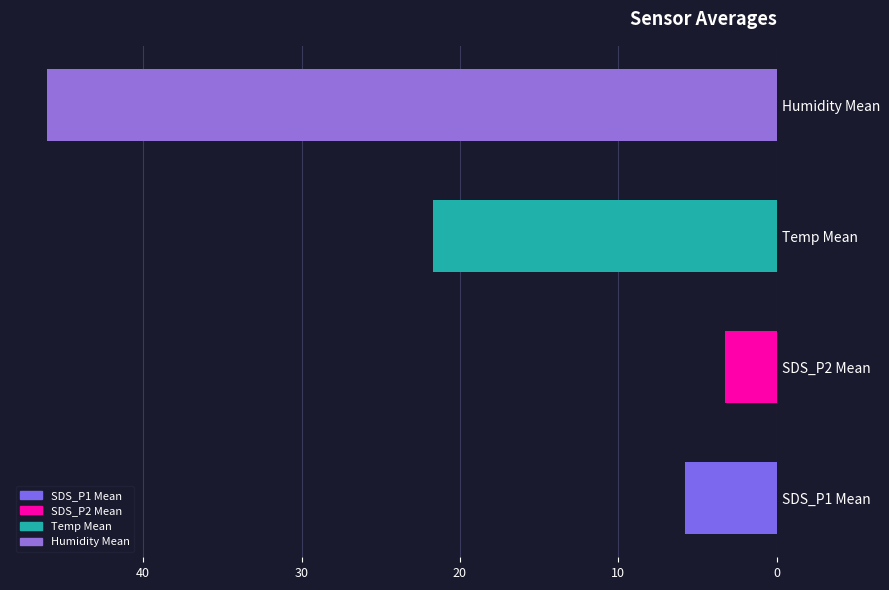

True or false: the data shows 5.8 at SDS_P1 Mean.

True